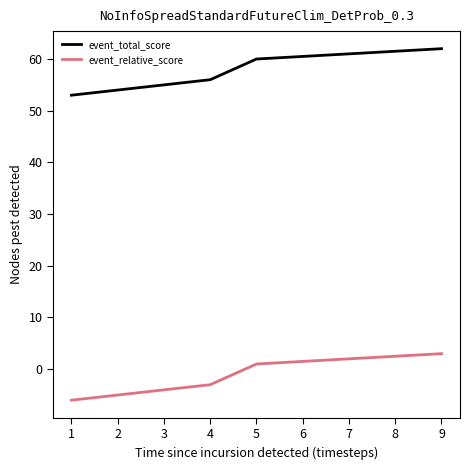

Reading right to left, transcribe all the data shown in this chart.

event_total_score: 62	61	61	60	60	56	54	54	53
event_relative_score: 3	2	2	1	1	-3	-5	-5	-6